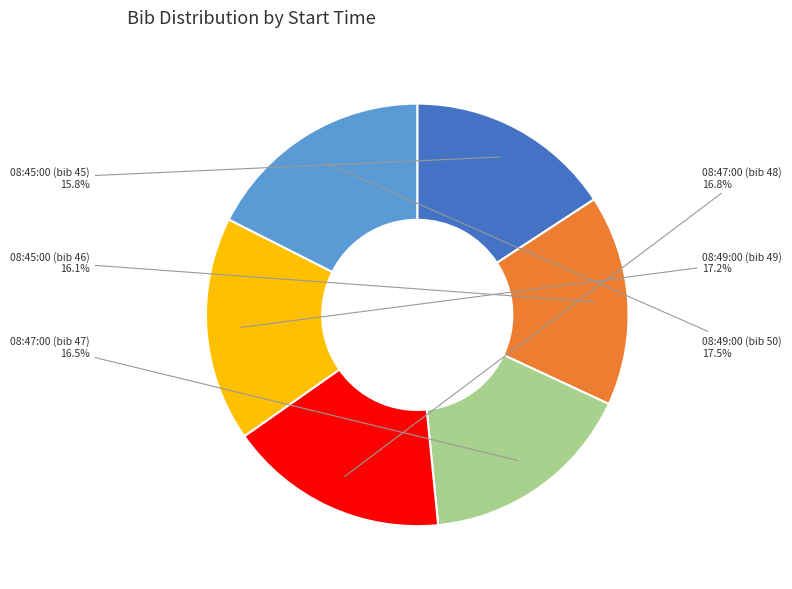

Combined, do 08:47:00 (bib 47) and 08:45:00 (bib 46) account for over 50%?

No